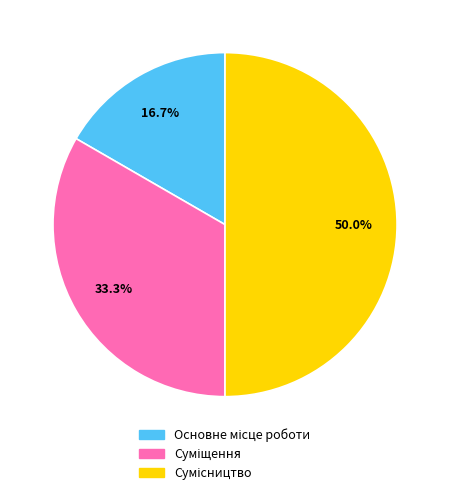

To the nearest percent, what percentage of the pie is Суміщення?

33%